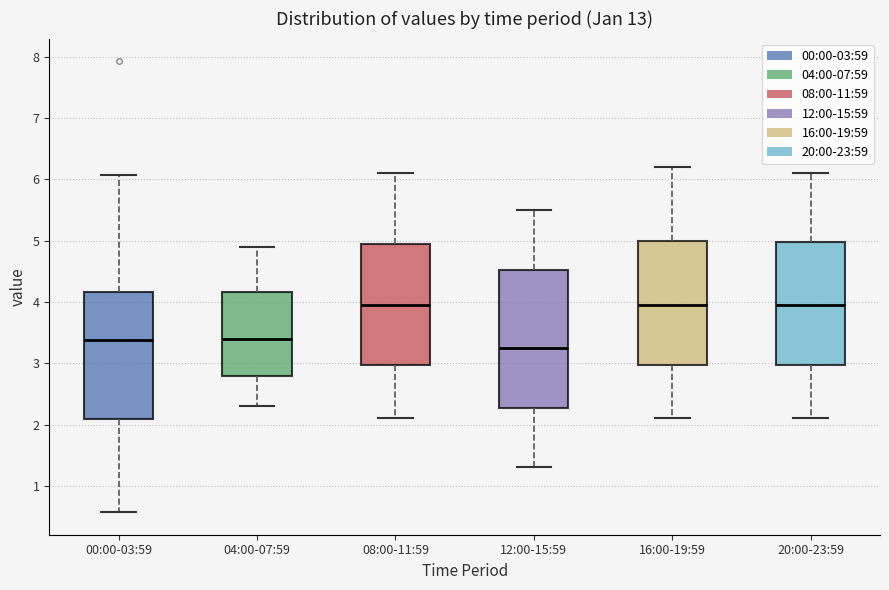

Where does the median line of the box for 12:00-15:59 sit on the y-axis? The values are not printed on the chart, so give them approximately, as read against the axis.

3.3